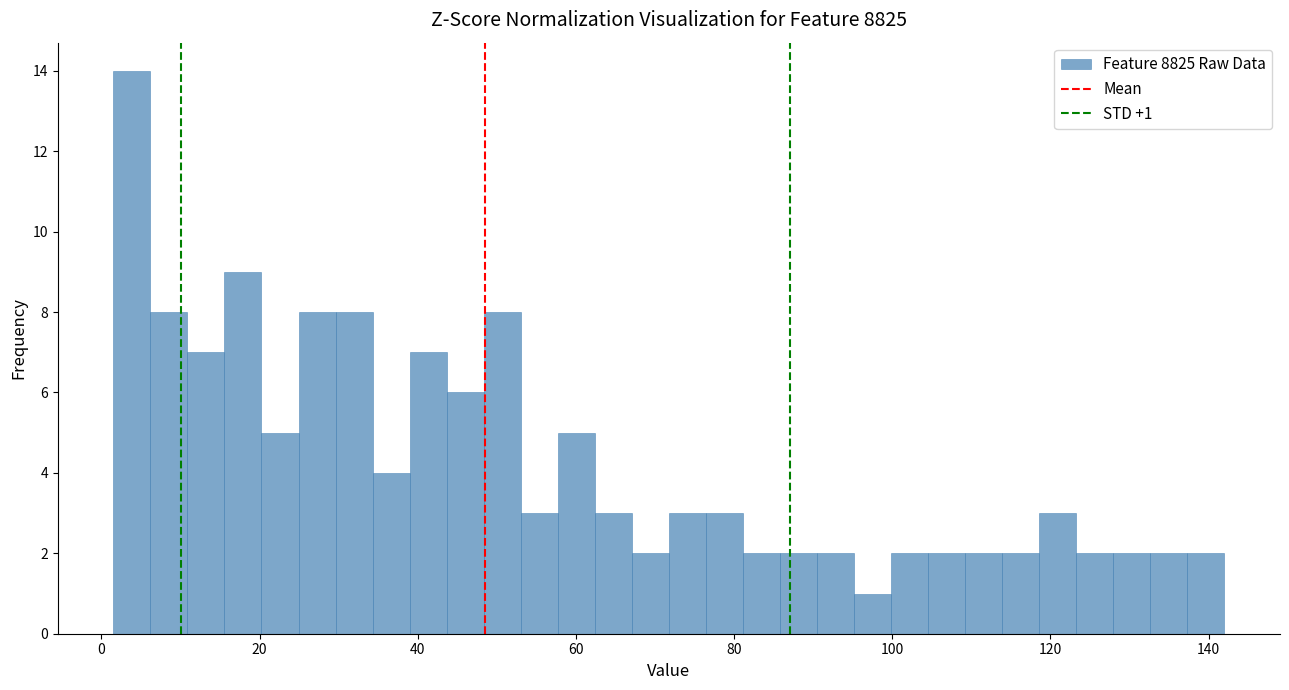

Around what value on the x-axis is the tallest bar? Give the approximate position of its centre, as read against the axis.

4